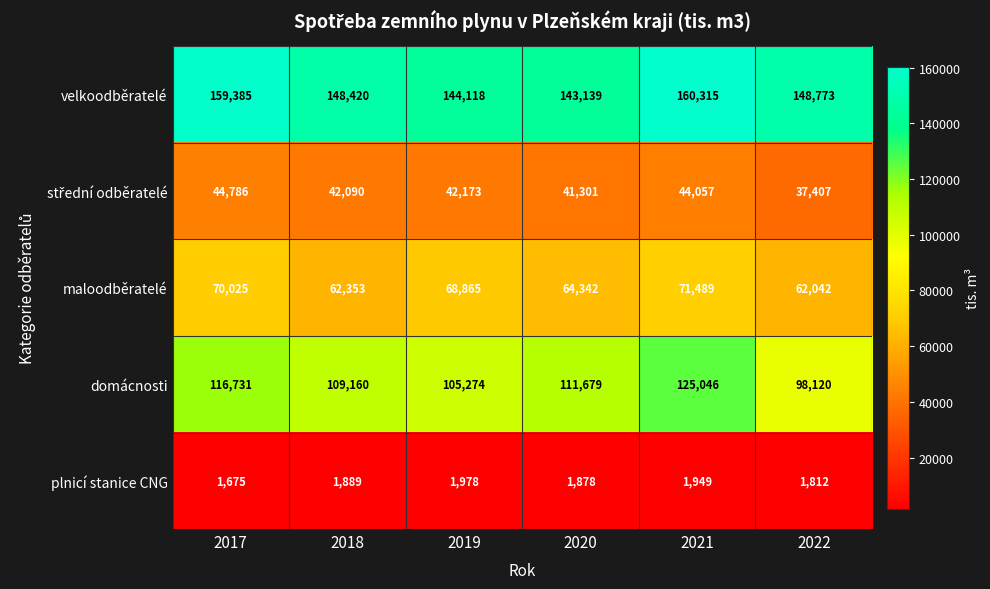

The plnicí stanice CNG series shows 1812 at 2022. True or false?

True